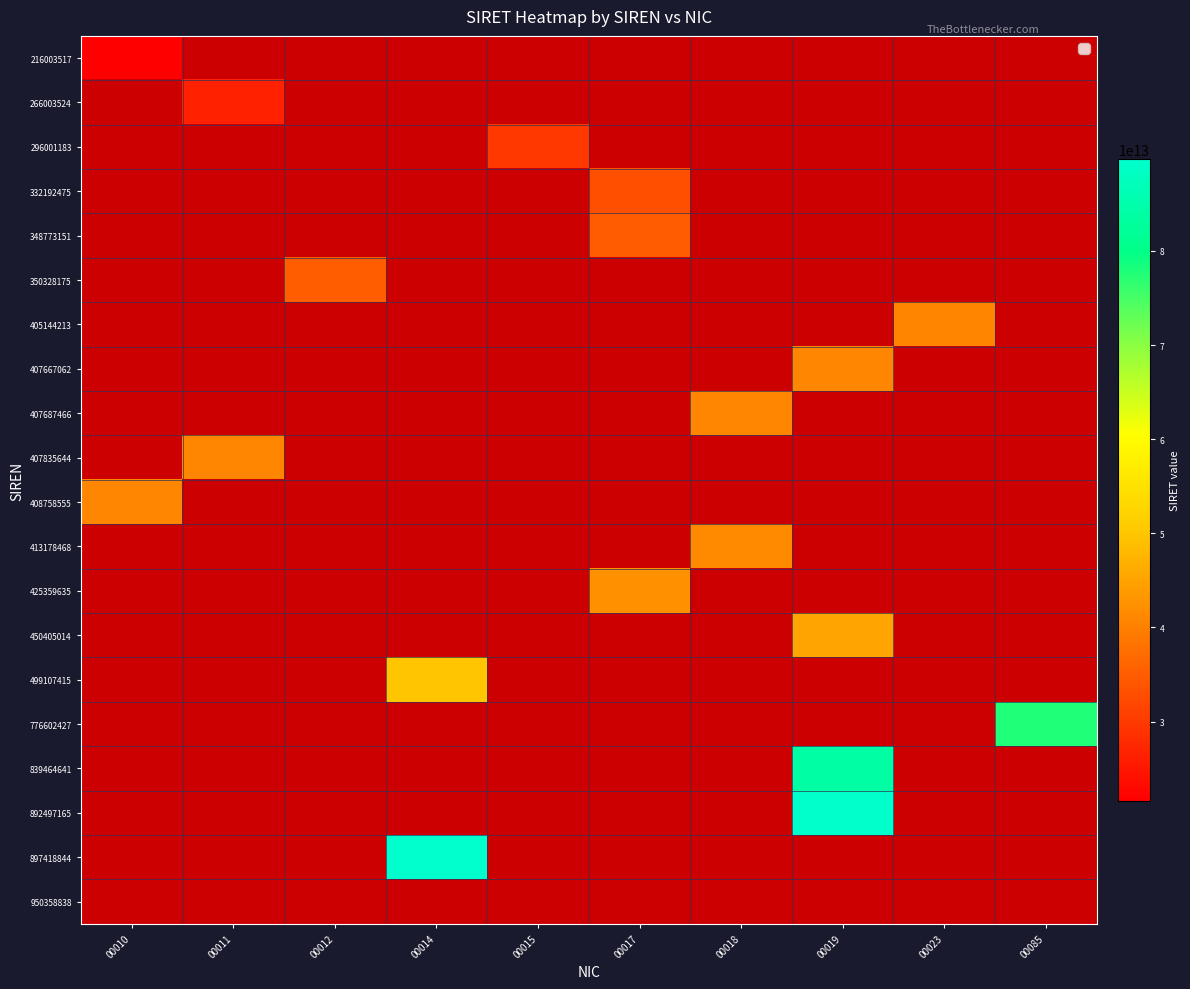

Between 00010 and 00012, which is larger?

00012